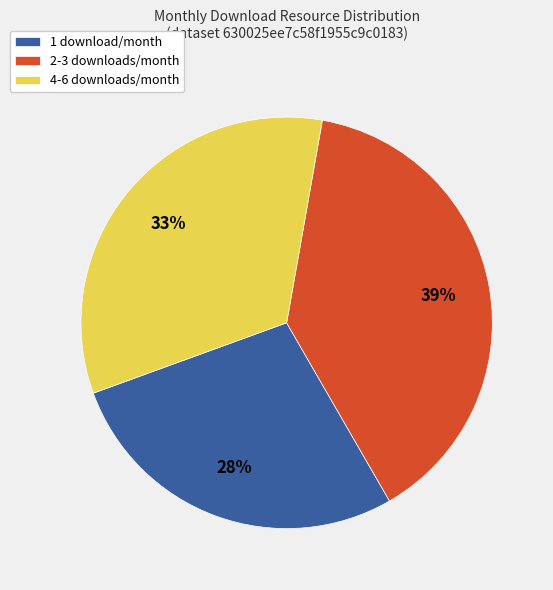

Which category has the biggest portion of the pie?

2-3 downloads/month